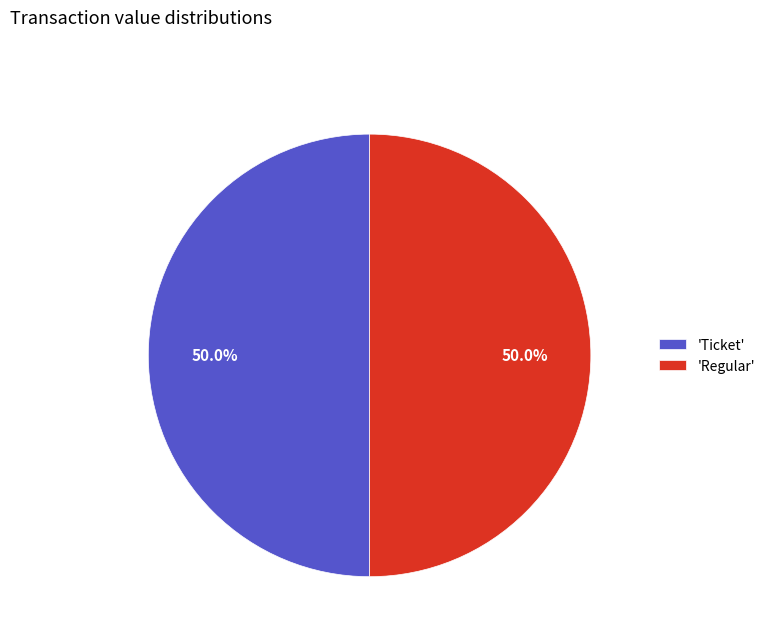

To the nearest percent, what is the average slice percentage?

50%